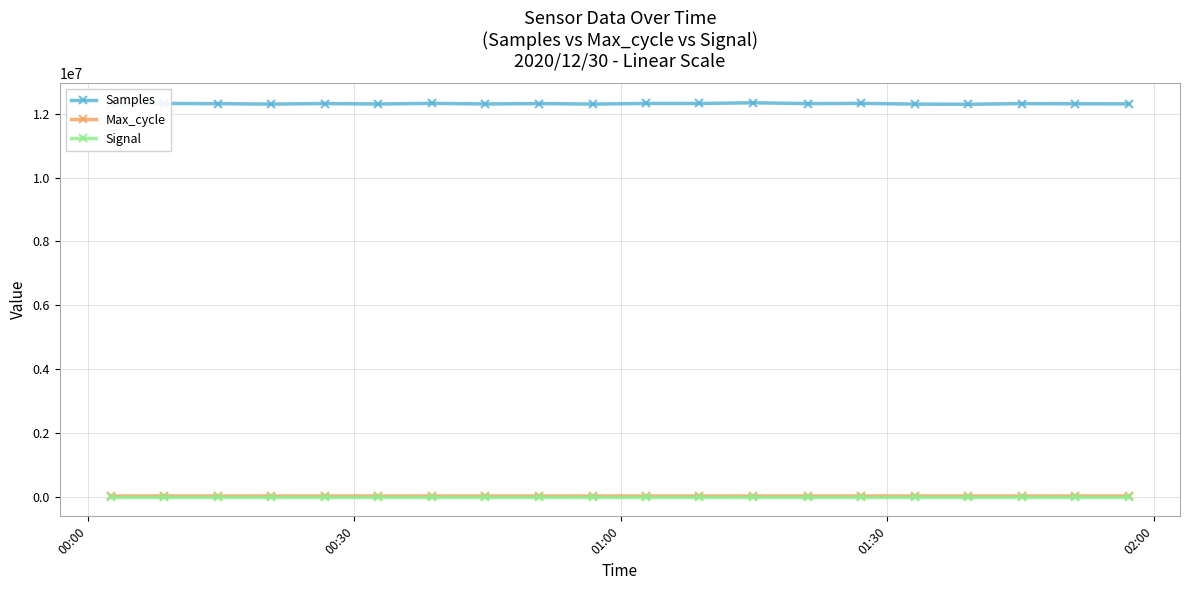

Is this an area chart (filled region under the line)?

No